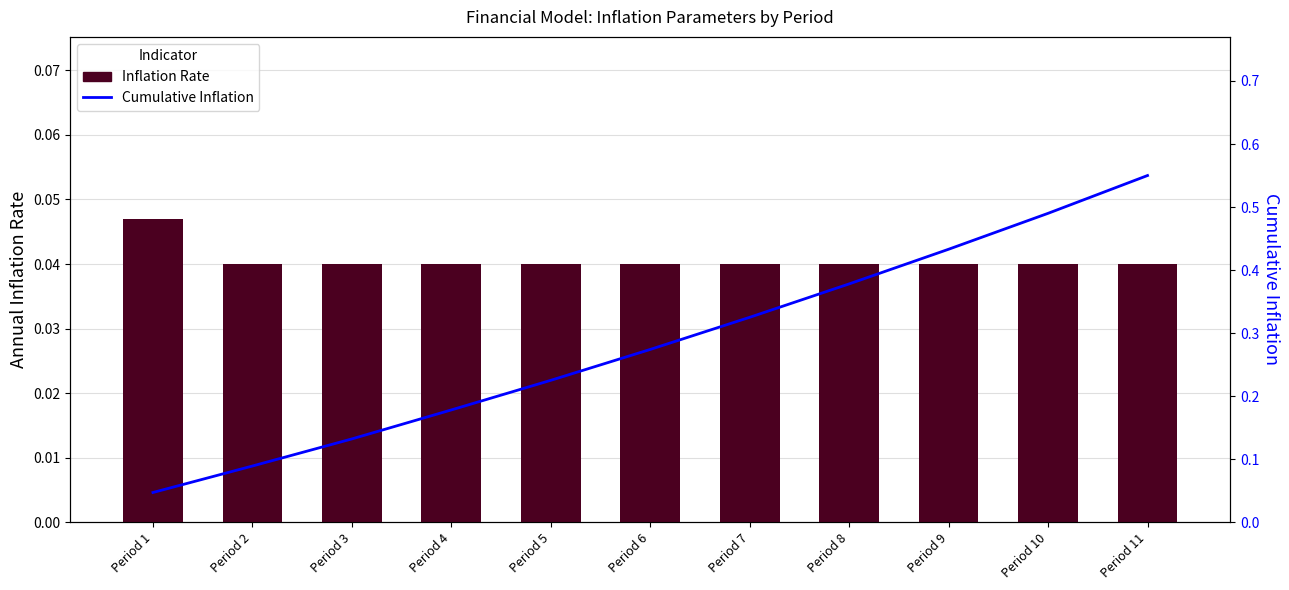

Rank the series at Period 9 from lowest to highest value.

Inflation Rate, Cumulative Inflation